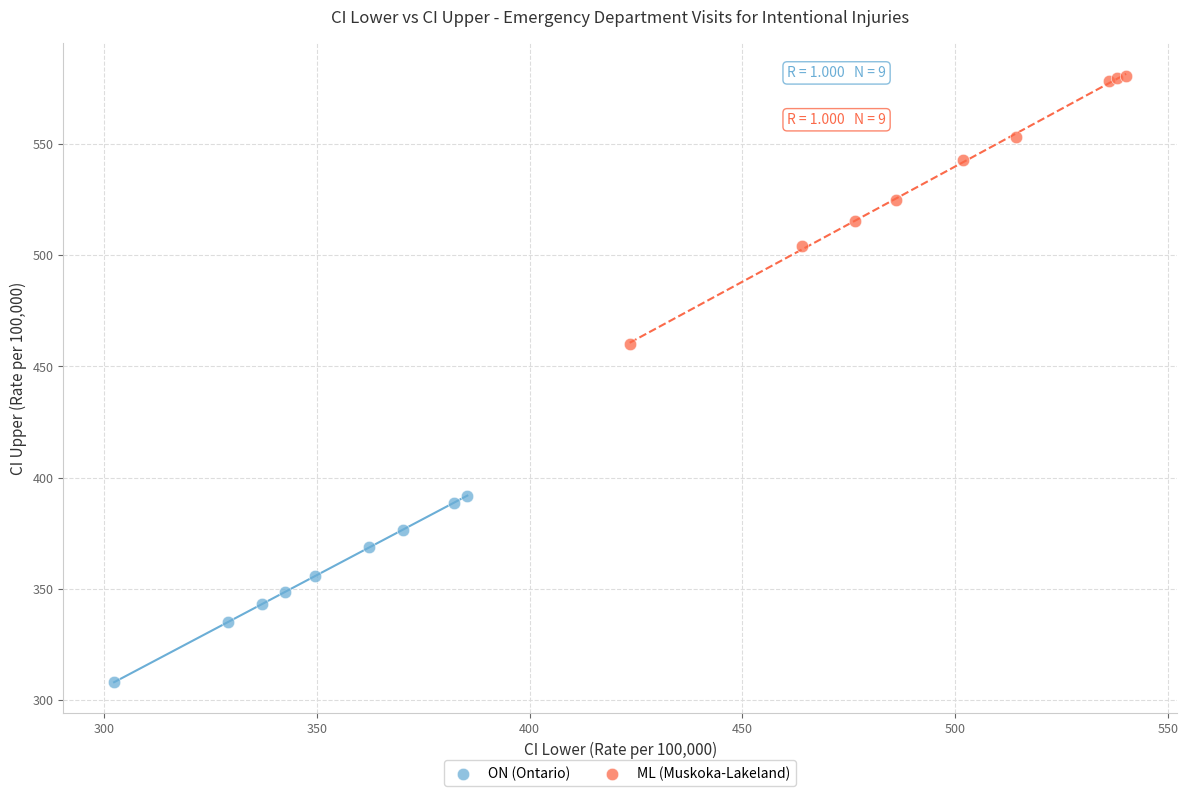

Which series has the widest spread of Y values?

ML (Muskoka-Lakeland)